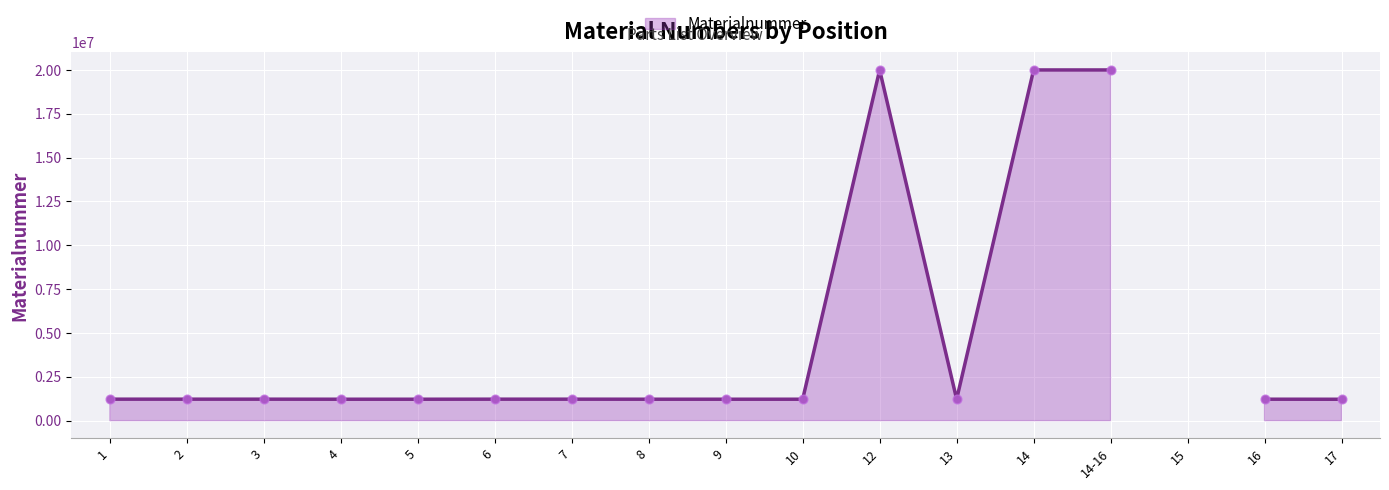

Between 14-16 and 14, which is larger?

14-16